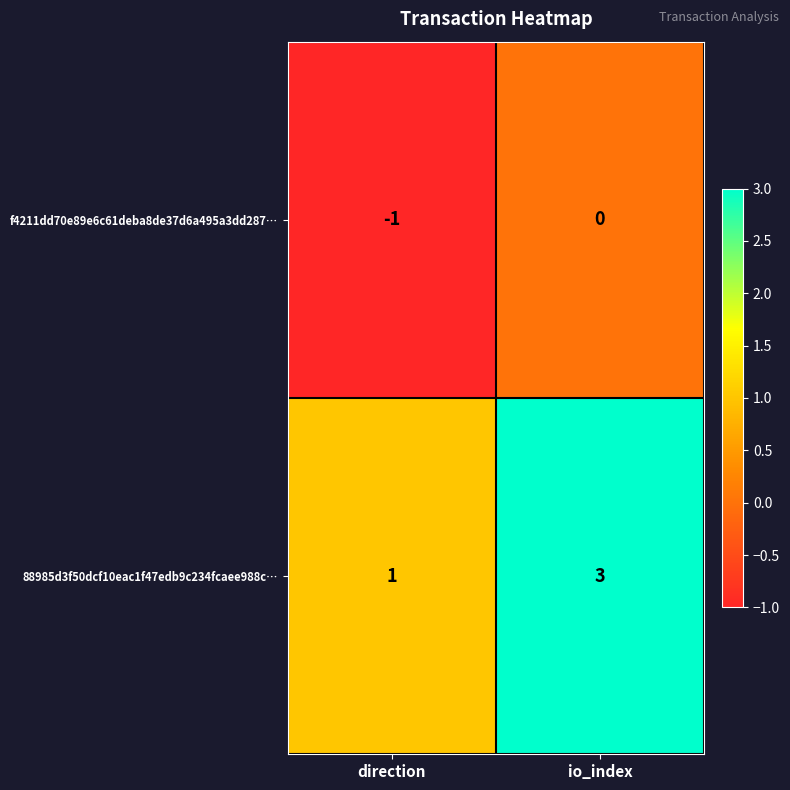

What is the sum of the 88985d3f50dcf10eac1f47edb9c234fcaee988c… values at io_index and direction?

4